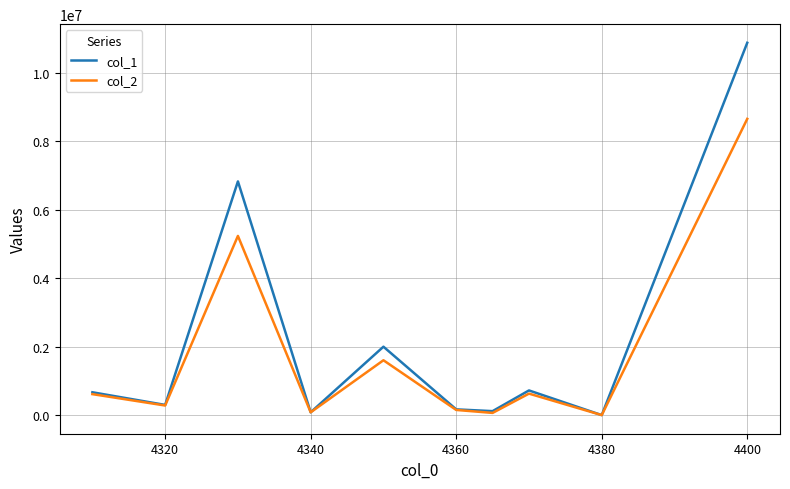

Which series has the largest range (max minus min)?

col_1